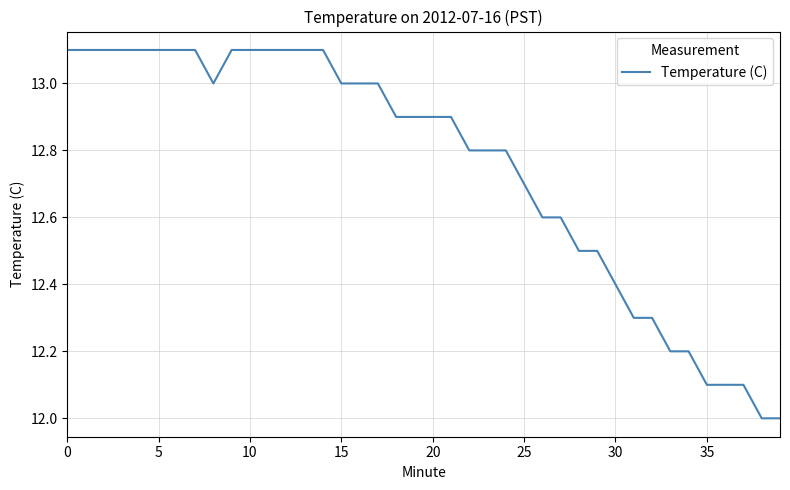

What is the maximum value shown in the chart?

13.1